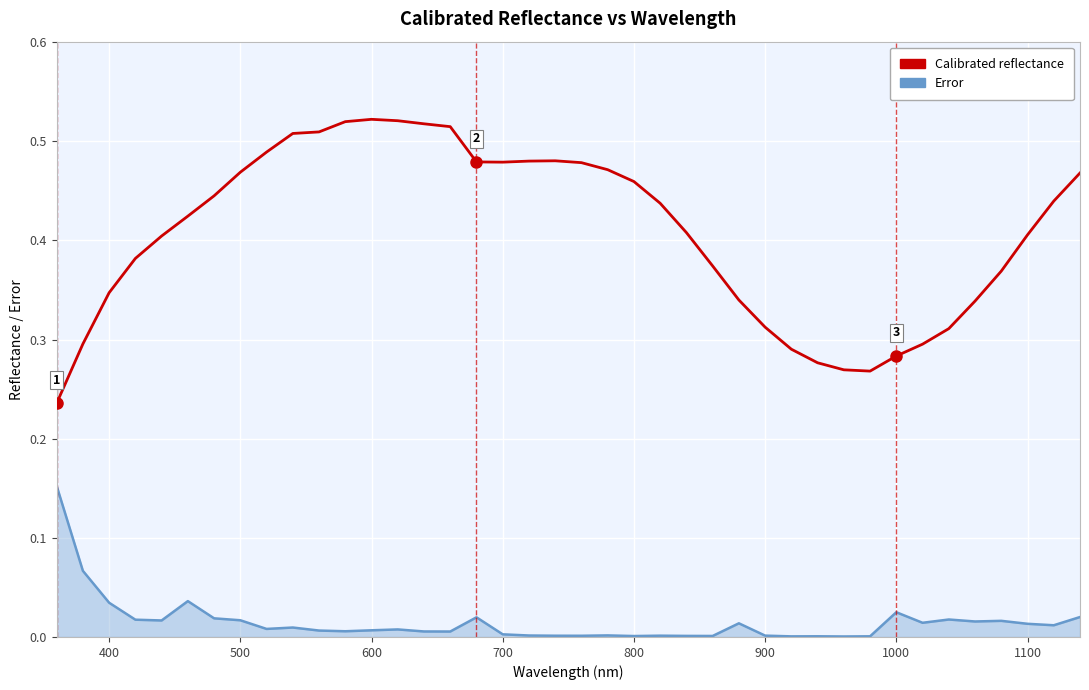

Which series has the largest total across all categories?

Calibrated reflectance